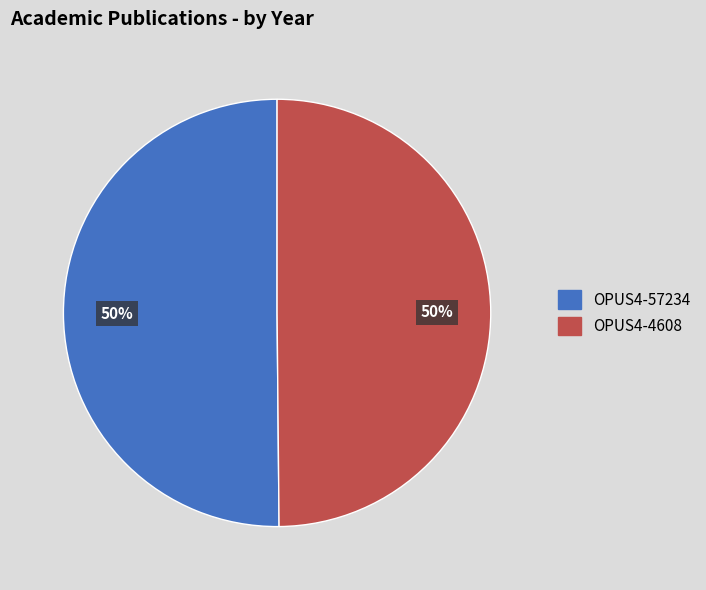

Is the sum of OPUS4-57234 and OPUS4-4608 greater than half?

Yes